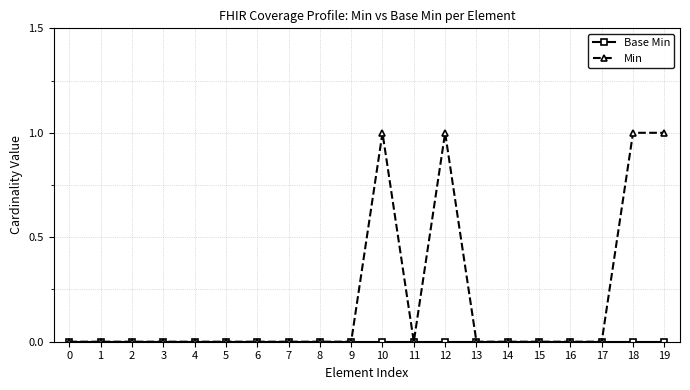

What is the difference between the highest and lowest values at 12?

1